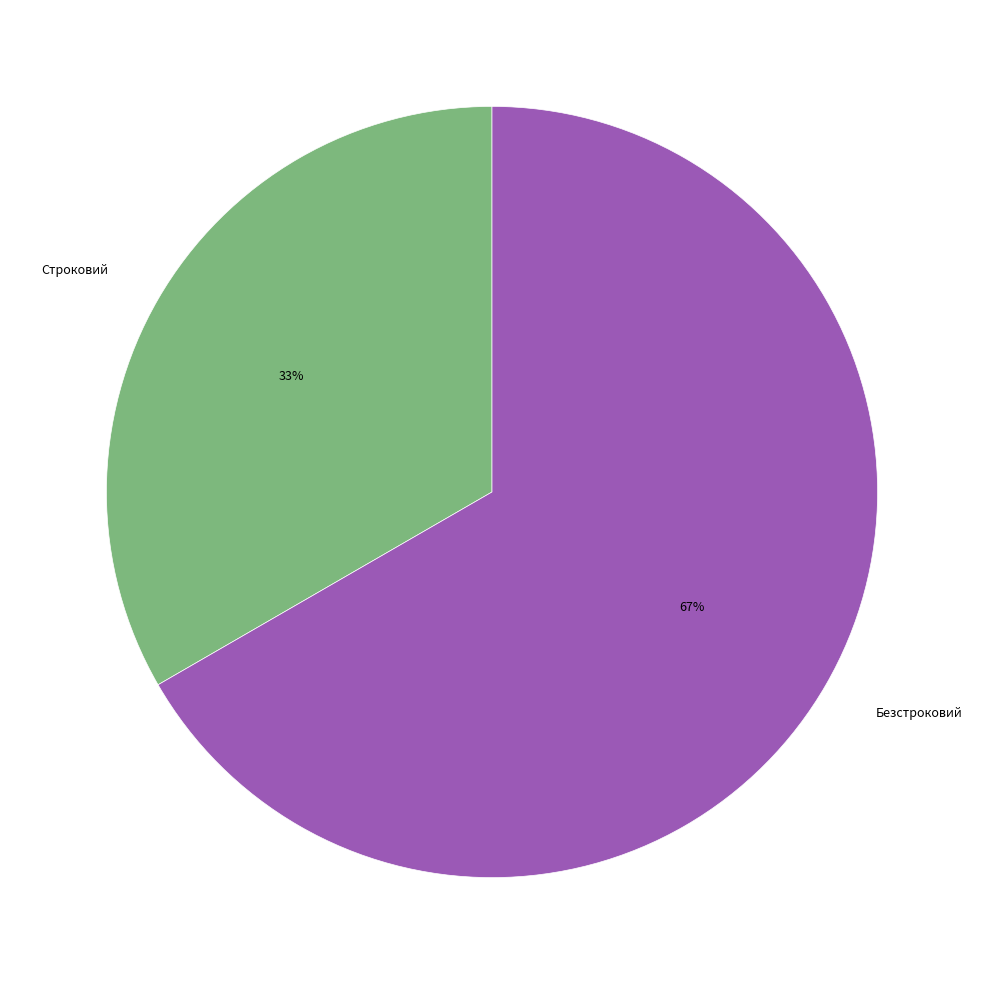

Do Безстроковий and Строковий together represent more than half of the pie?

Yes